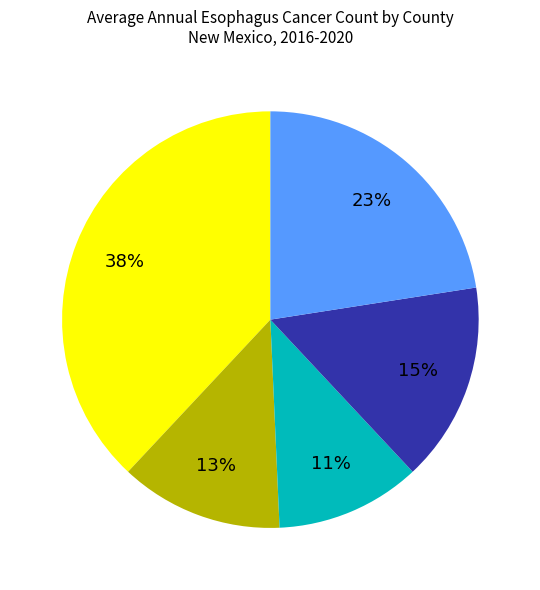

How many segments does this pie chart have?

5